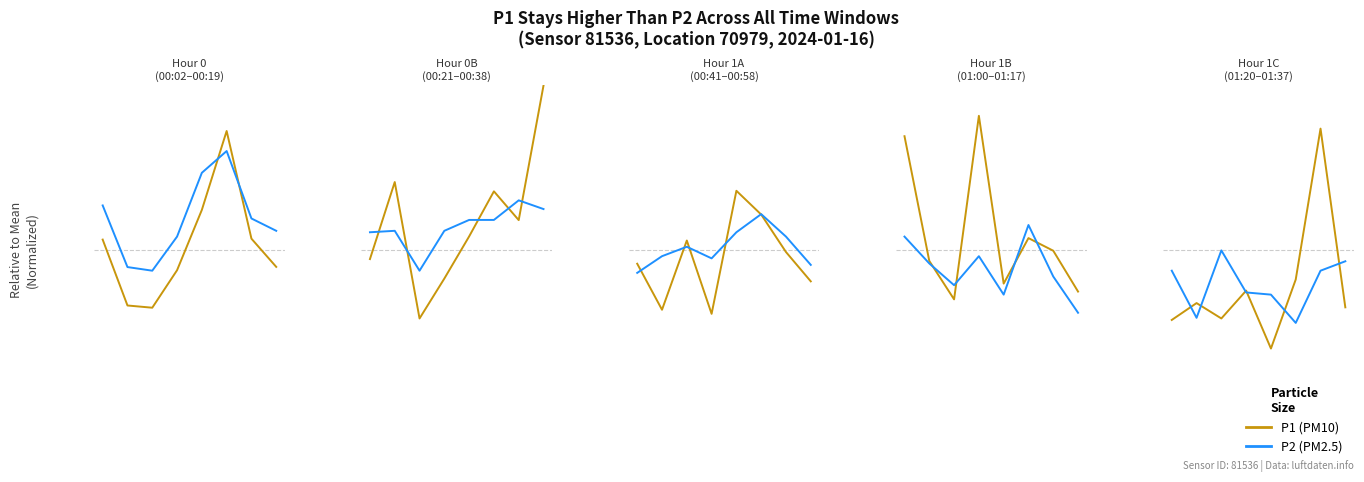

What is the maximum value for P2 (PM2.5)?

1.0